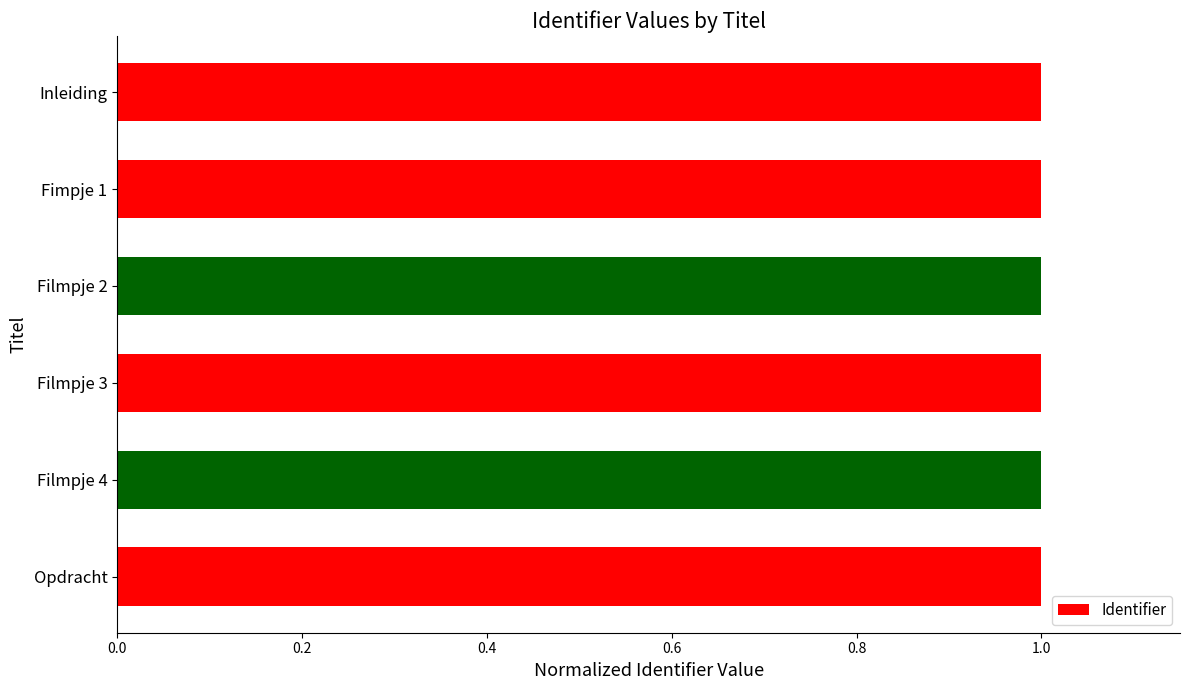

What value does the data have at Opdracht?

1.0